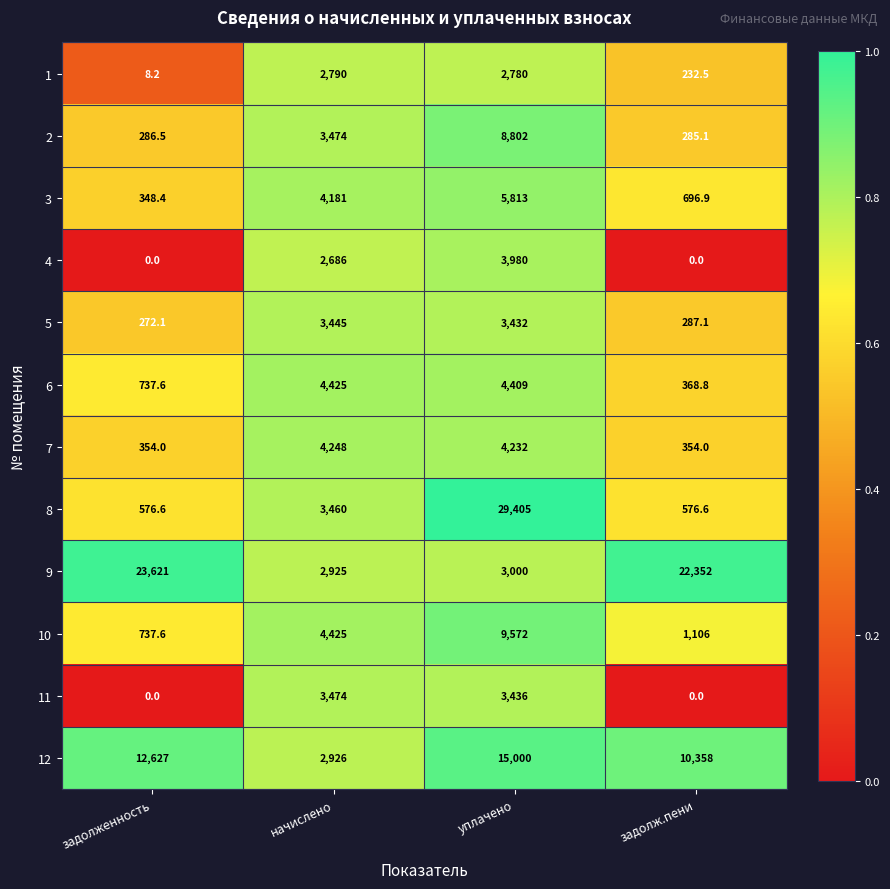

How many categories are shown in the chart?

4